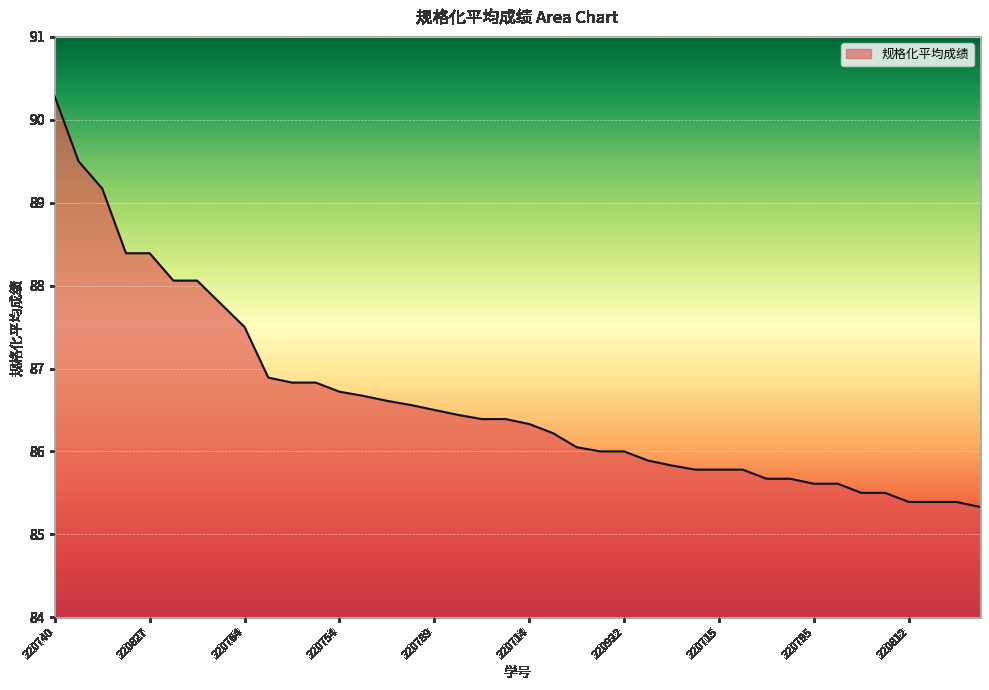

What is the smallest value displayed?

85.3